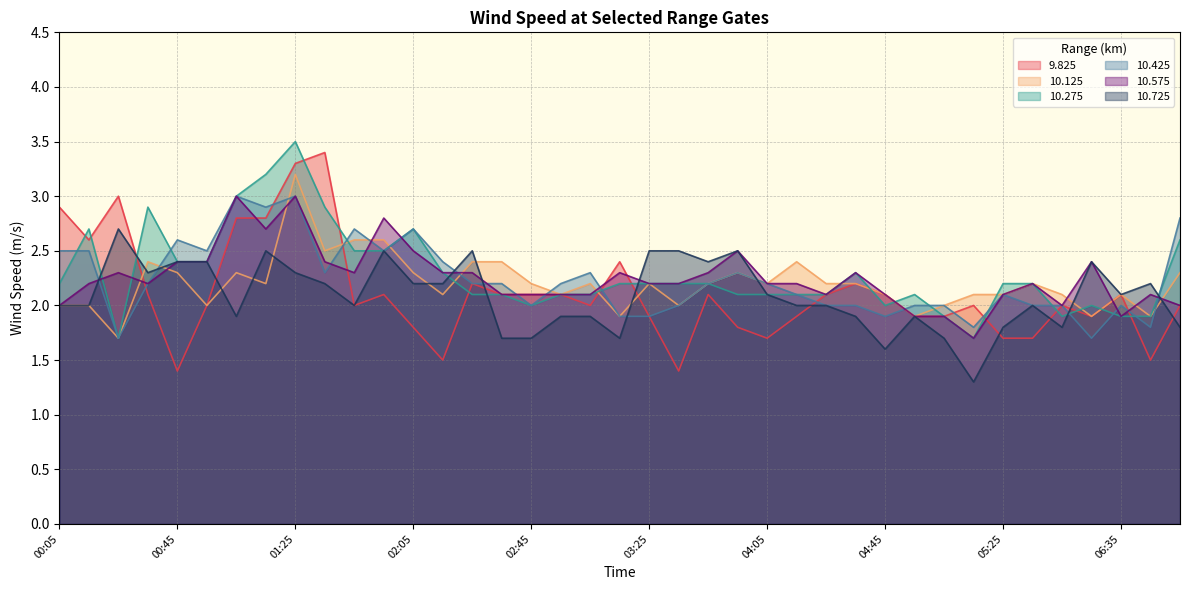

At which category does 10.125 reach its first local peak?

00:35